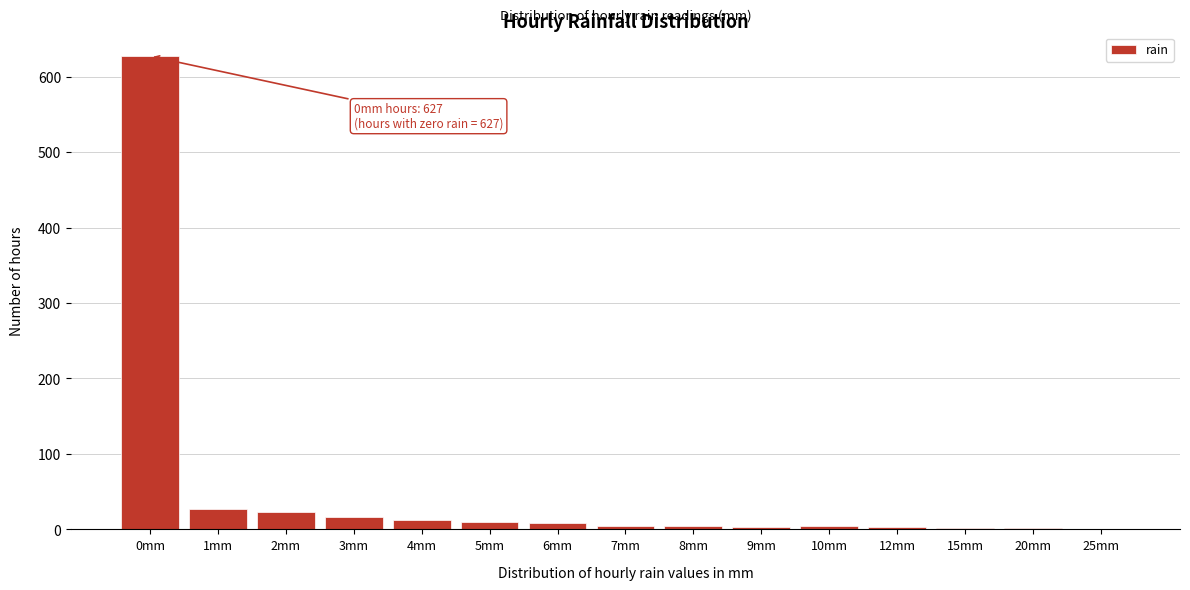

What is the sum of all values?

749